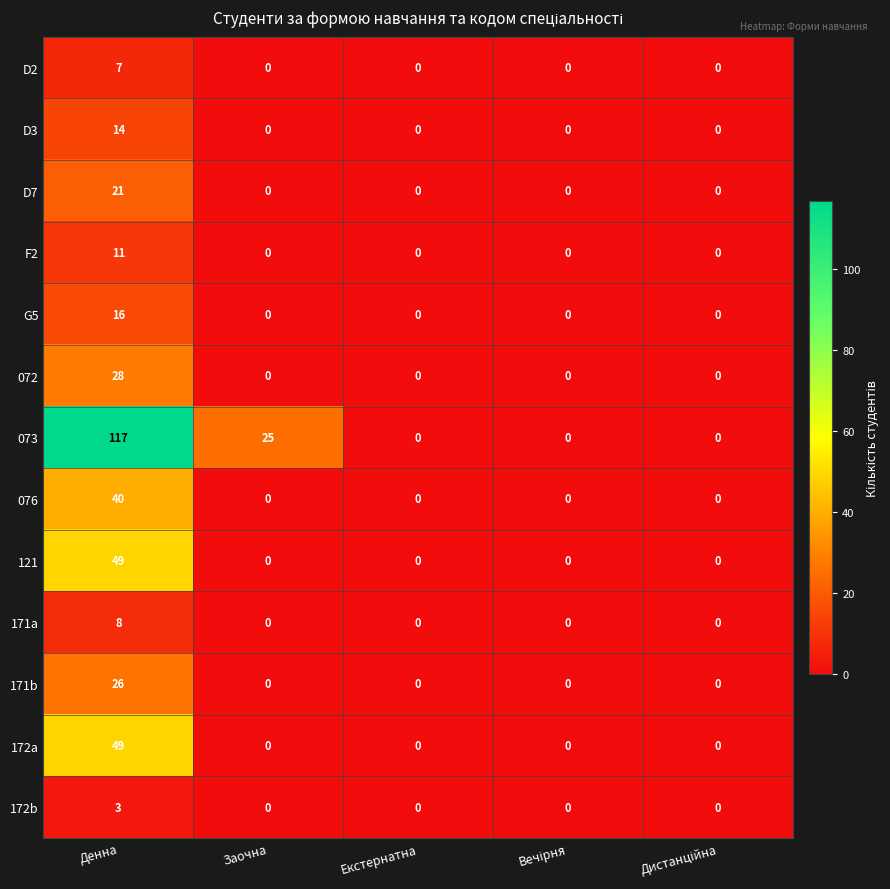

Which series has the widest spread of values?

073